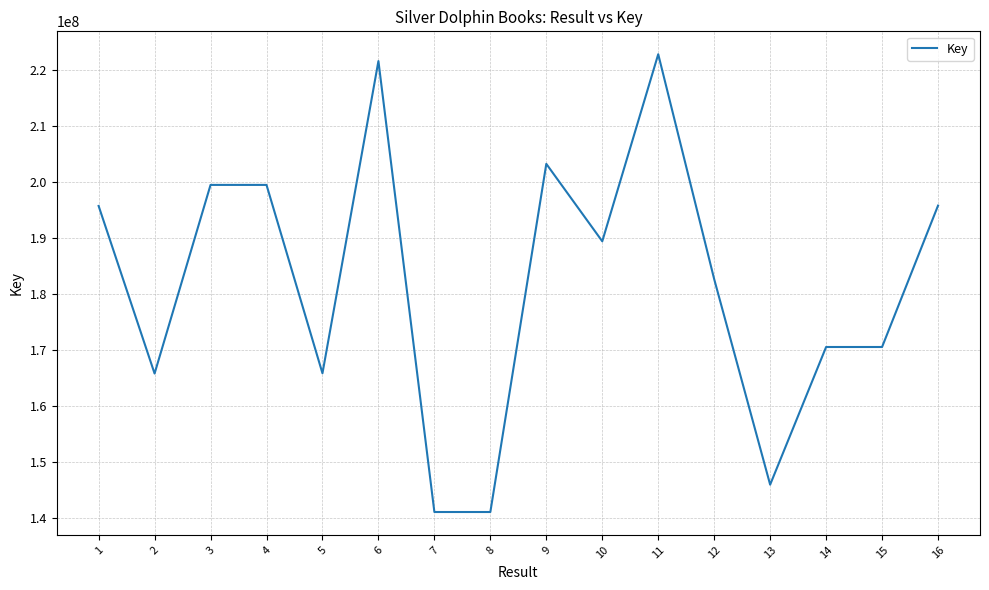

The chart shows a value of 170505279 at 15. True or false?

True